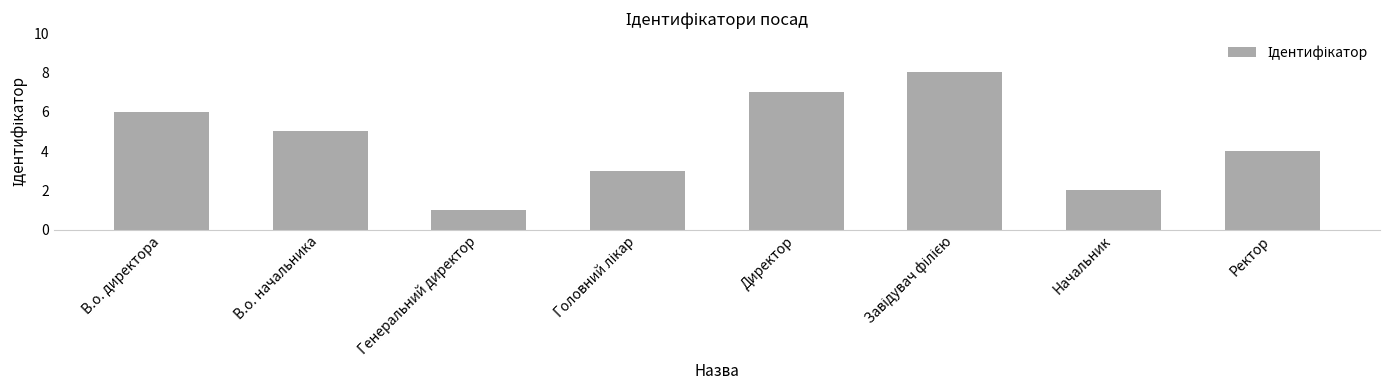

What is the ratio of the value at В.о. директора to the value at Директор?

0.9